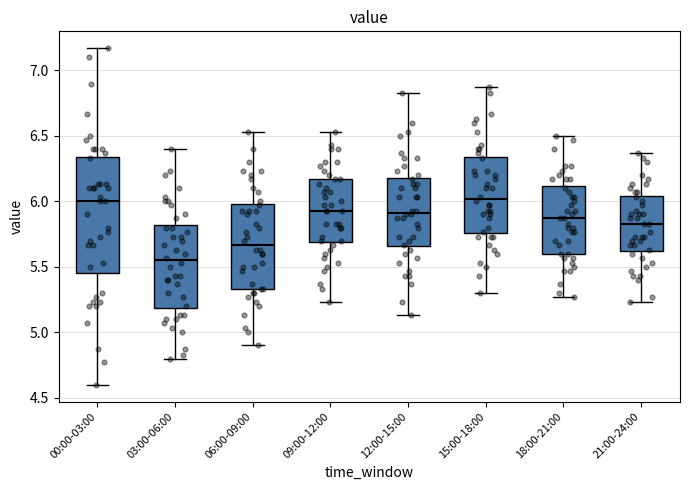

Where is the upper edge of the box for 00:00-03:00 on the y-axis? The values are not printed on the chart, so give them approximately, as read against the axis.

6.35